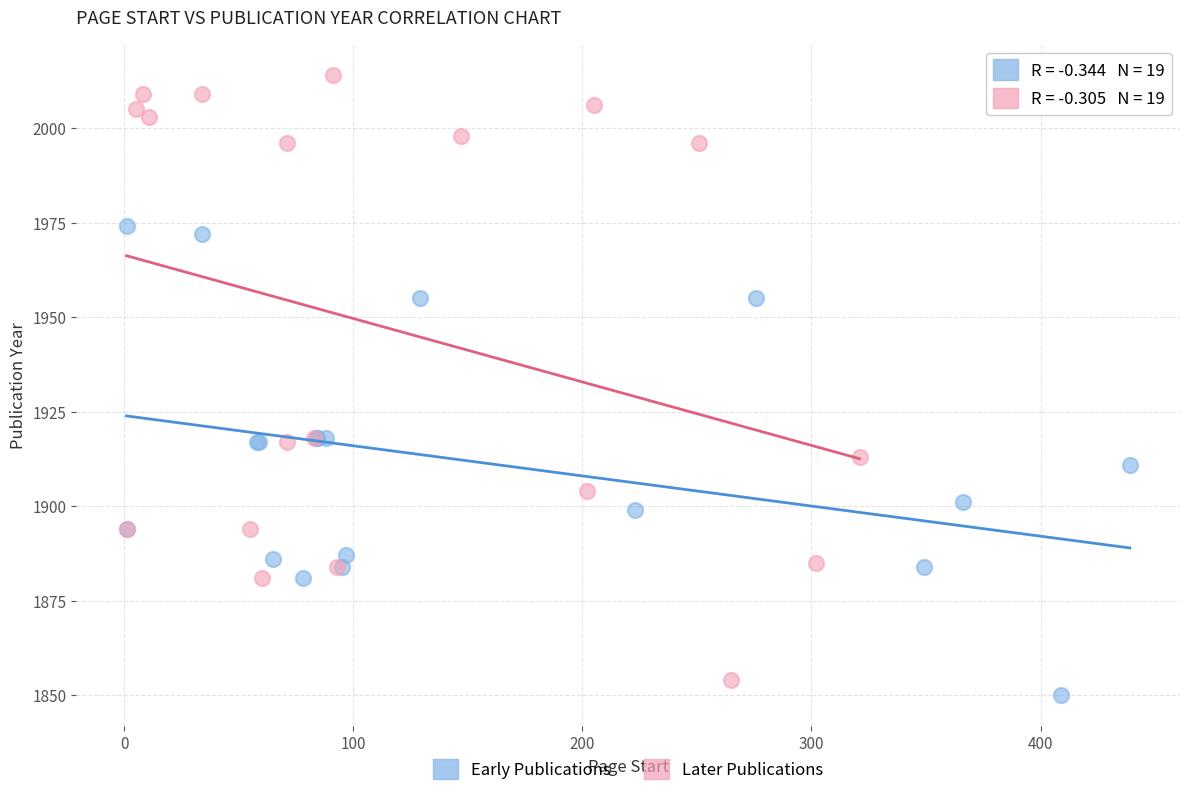

Which series has the largest Y range (max minus min)?

Later Publications